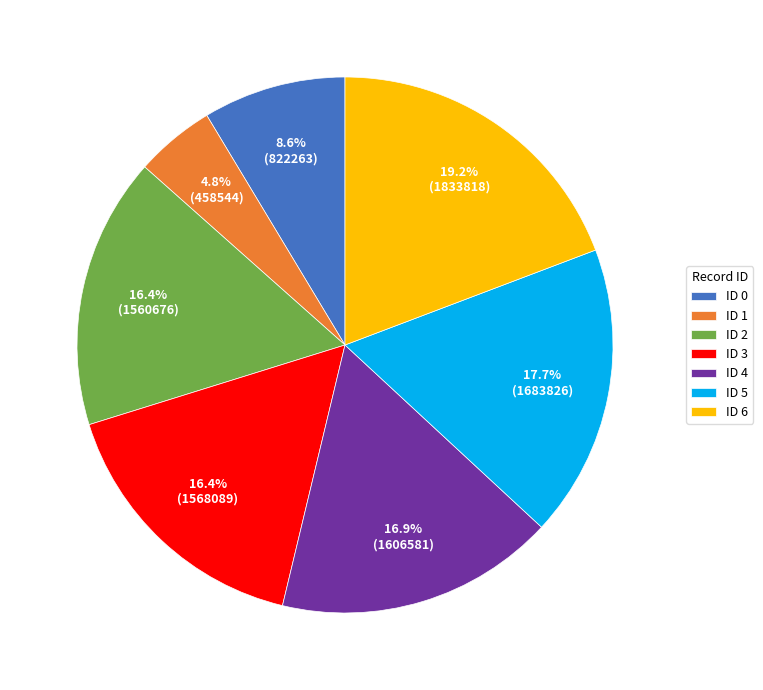

How many segments does this pie chart have?

7